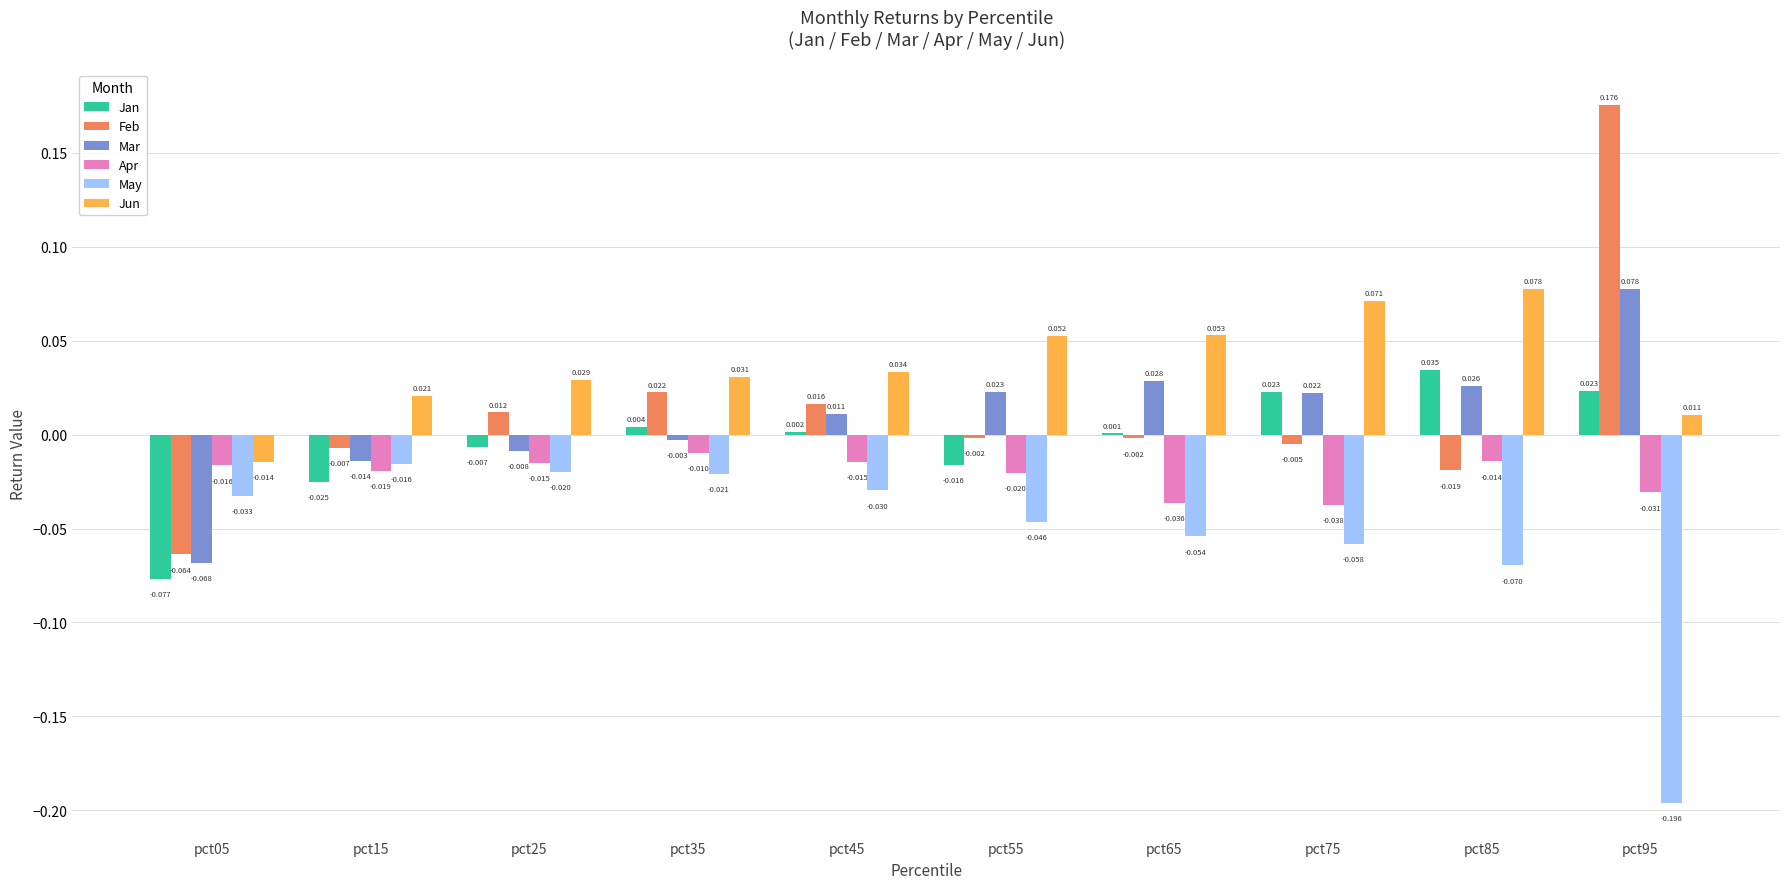

Count the number of data series in this chart.

6